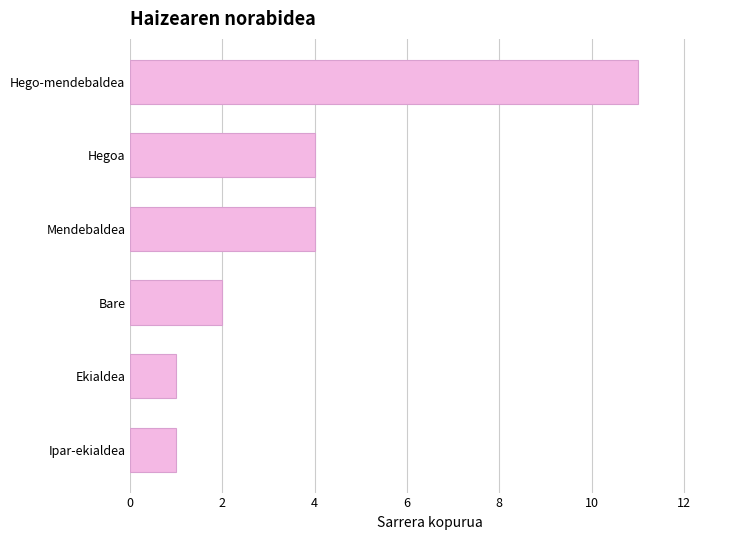

Which category has the highest value across all series?

Hego-mendebaldea